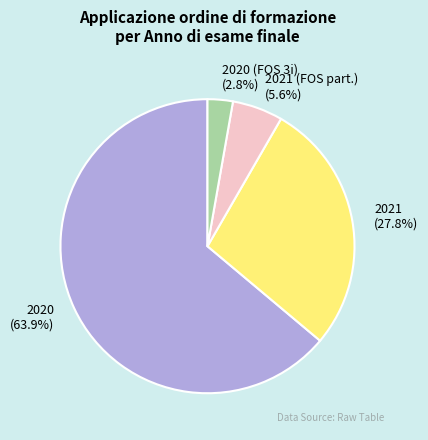

Between 2021 and 2020 (FOS 3i), which is larger?

2021